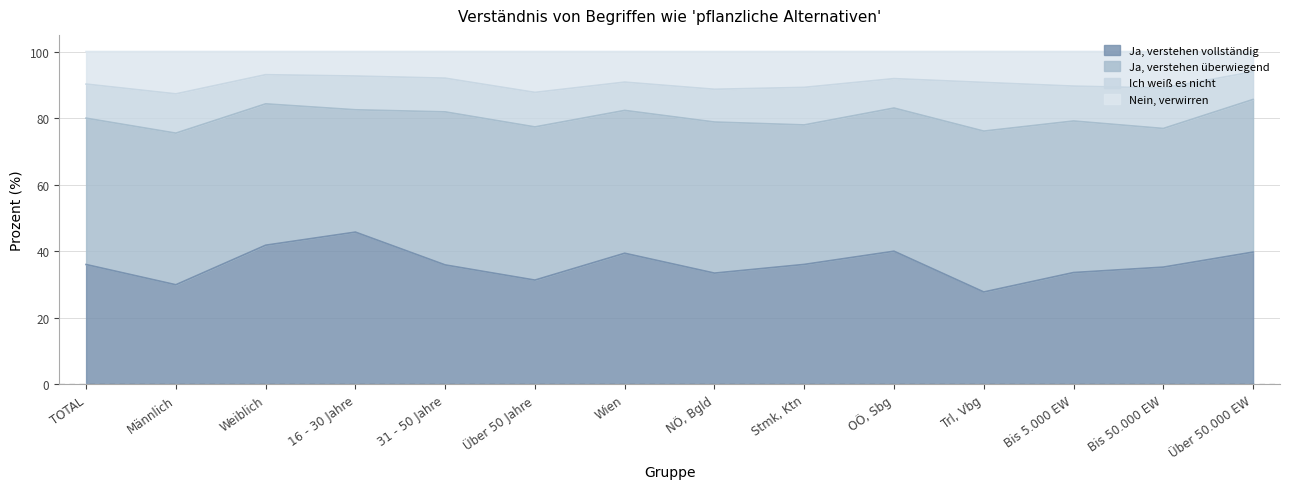

What is the total value across all series at Über 50 Jahre?

100.0